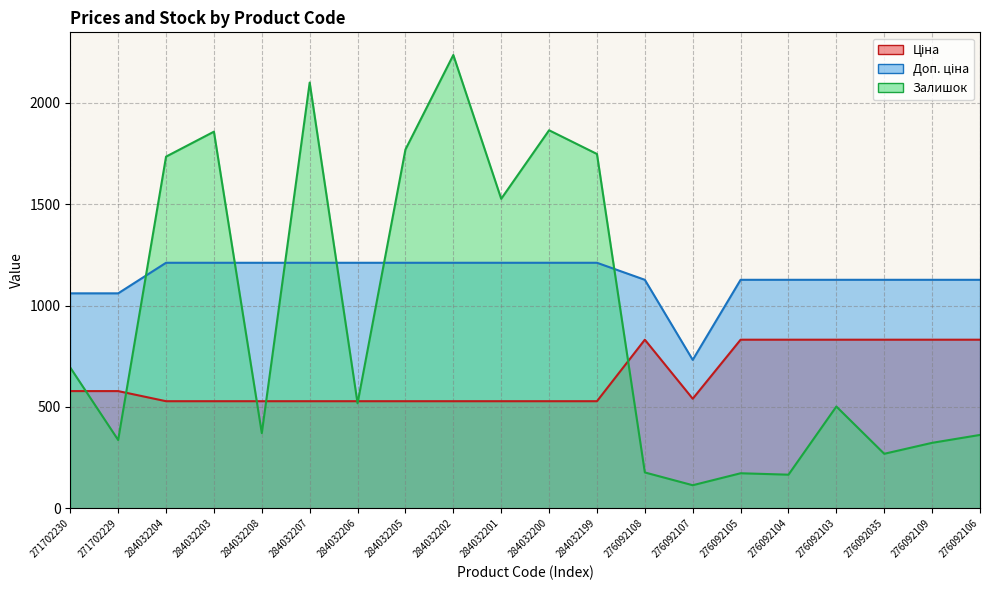

At which label is Доп. ціна closest to 971?

271702230